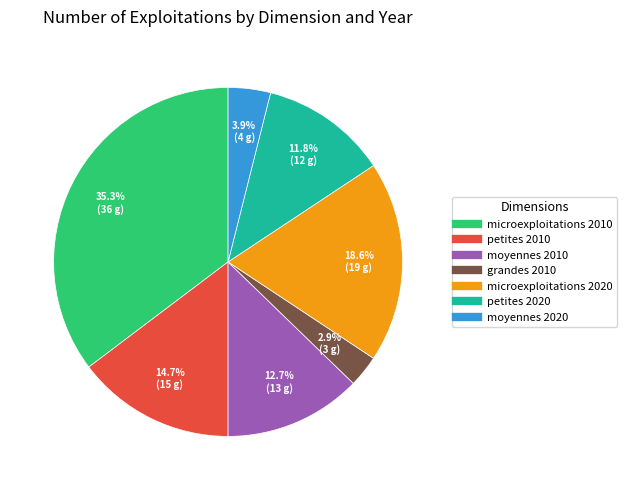

What percentage is NOT represented by petites 2020?

88.2%